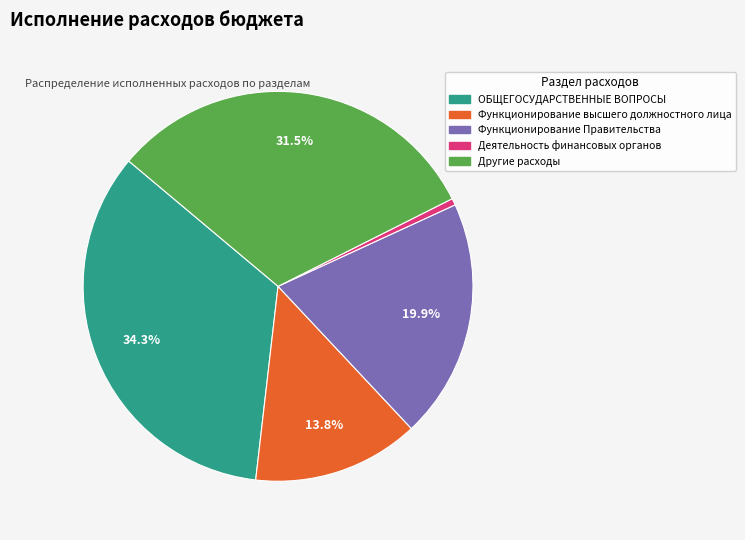

Is there a majority slice in this chart?

No